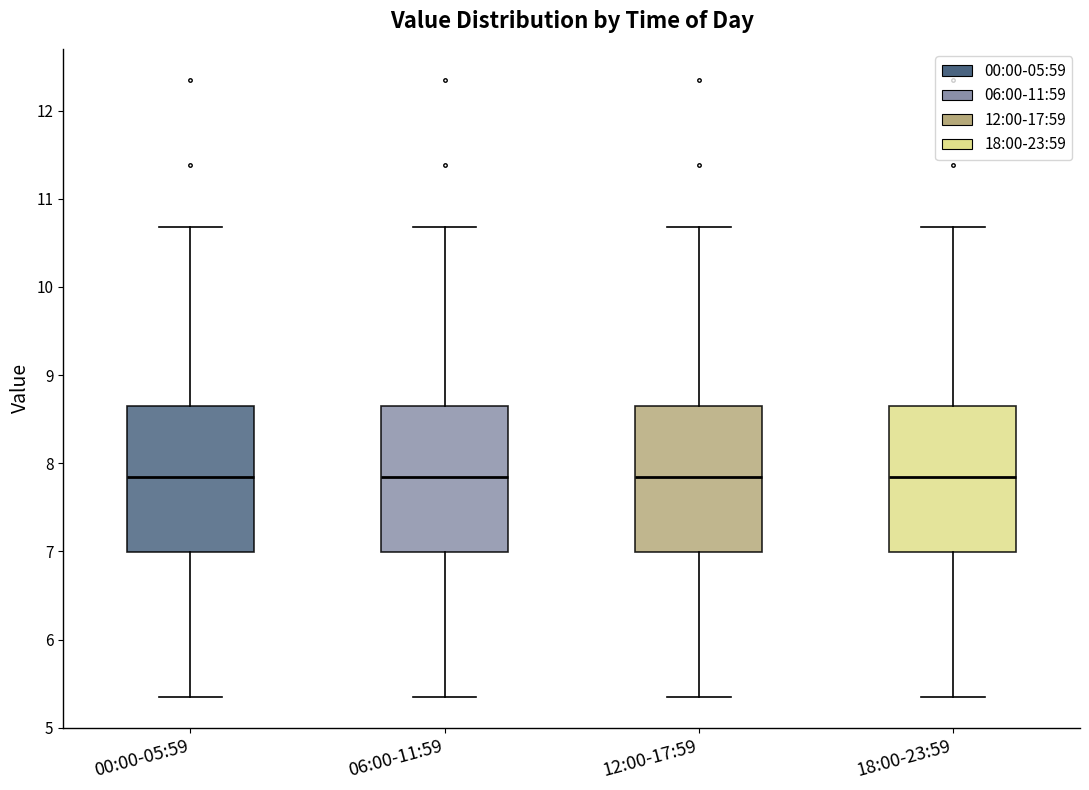

Reading left to right, read every box against the y-axis: the position of its median line, the range the box covers, and the ends of its whiskers. The values are not printed on the chart, so give them approximately, as read against the axis.

00:00-05:59: median 7.8, box 7.0 to 8.7, whiskers 5.4 to 10.7
06:00-11:59: median 7.8, box 7.0 to 8.7, whiskers 5.4 to 10.7
12:00-17:59: median 7.8, box 7.0 to 8.7, whiskers 5.4 to 10.7
18:00-23:59: median 7.8, box 7.0 to 8.7, whiskers 5.4 to 10.7